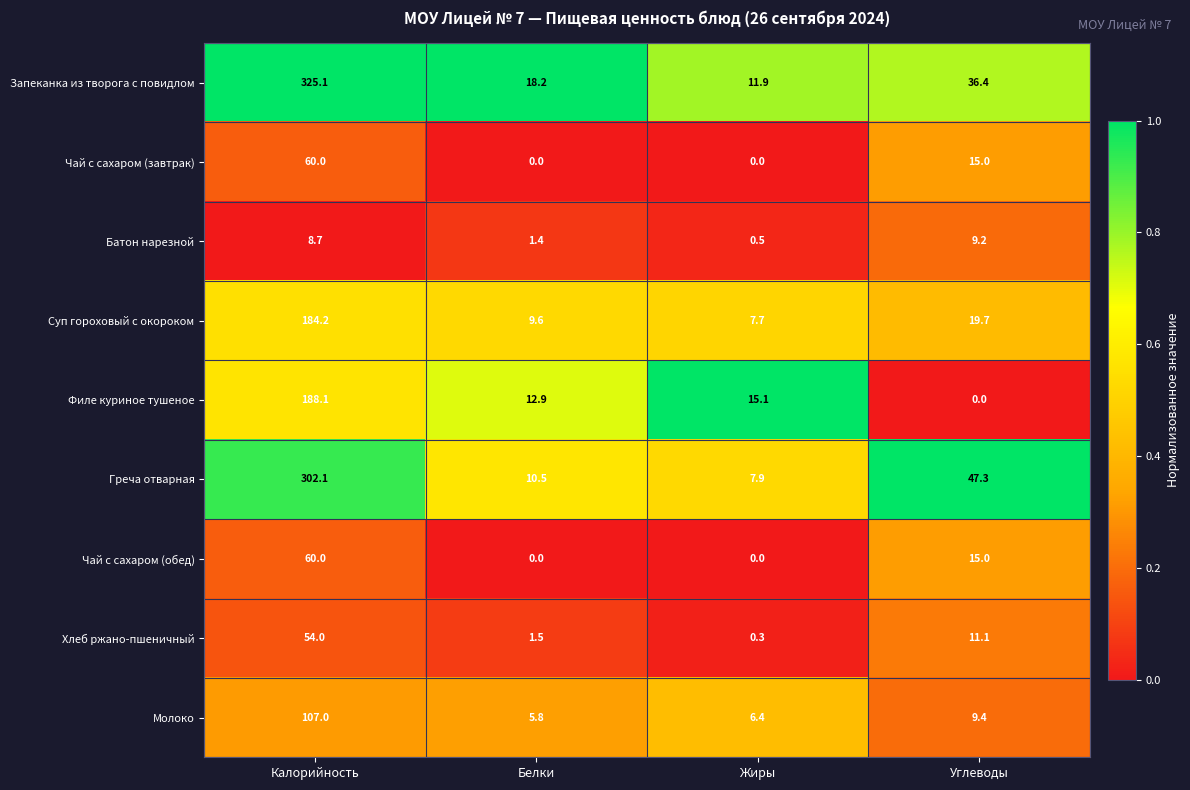

How many series are shown in this chart?

9